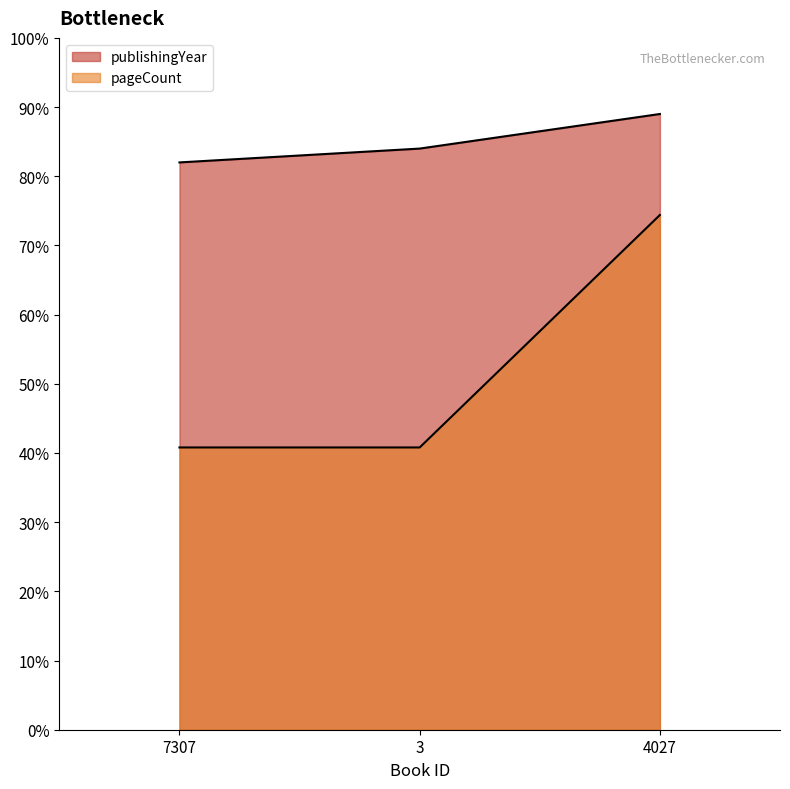

At which label does pageCount reach its peak?

4027